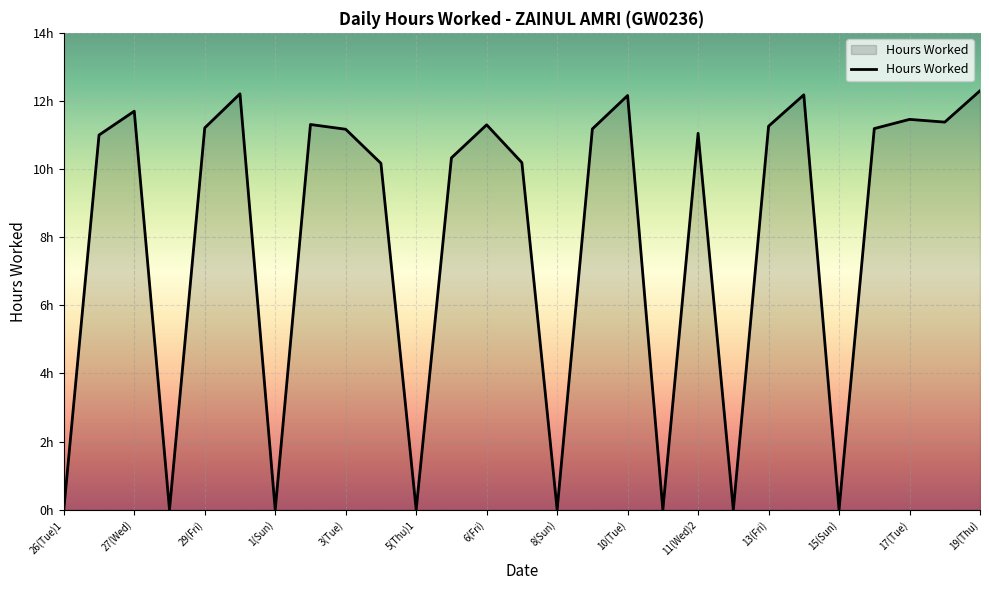

Does the chart display data point markers on the line(s)?

No